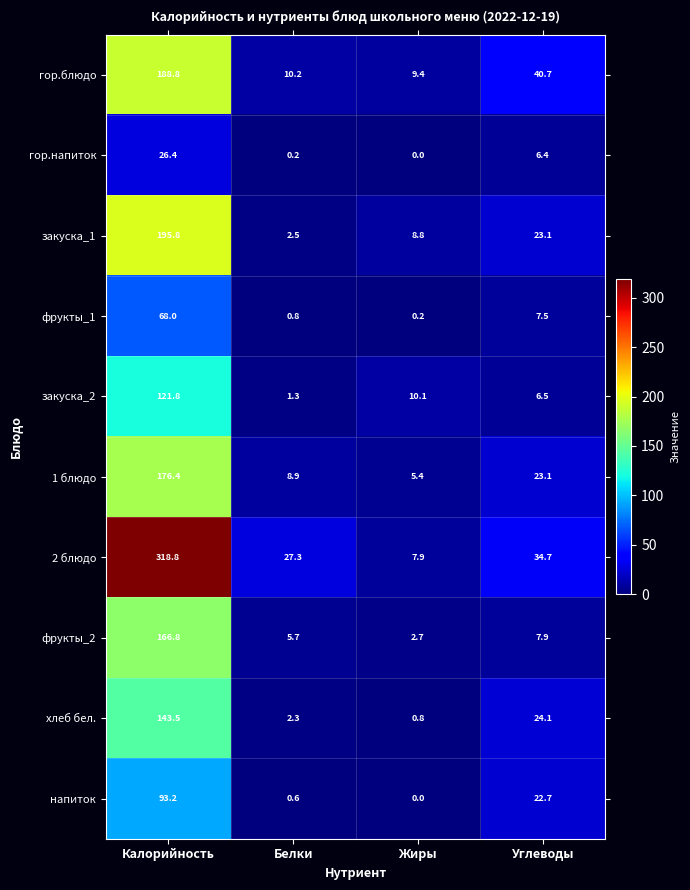

True or false: фрукты_1 has a value of 7.5 at Углеводы.

True